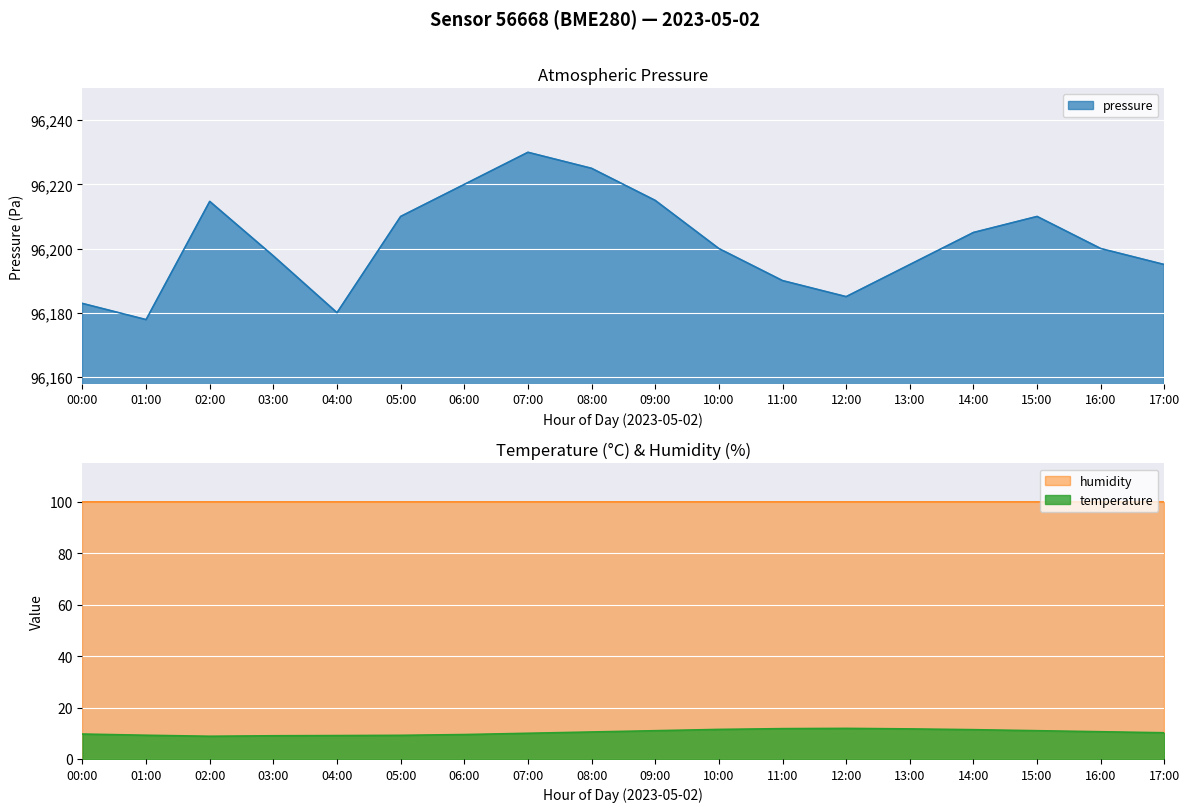

Between 01:00 and 11:00, which is larger?

11:00